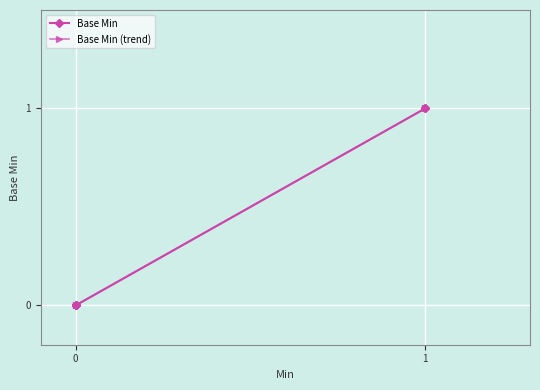

The chart shows a value of 1 at 1. True or false?

False